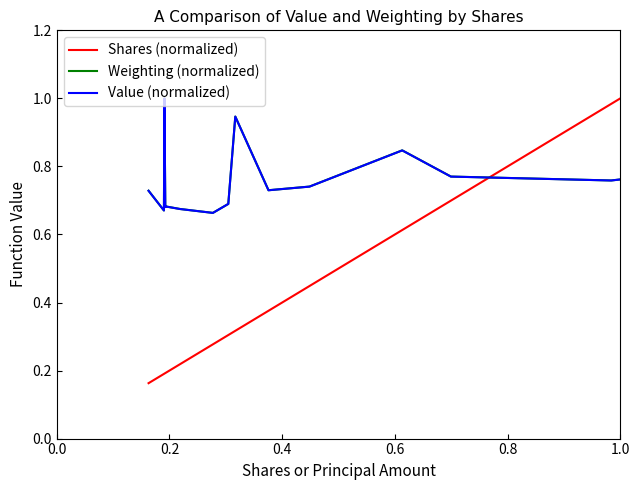

The value of Value (normalized) at 1.0 is 0.2. True or false?

False